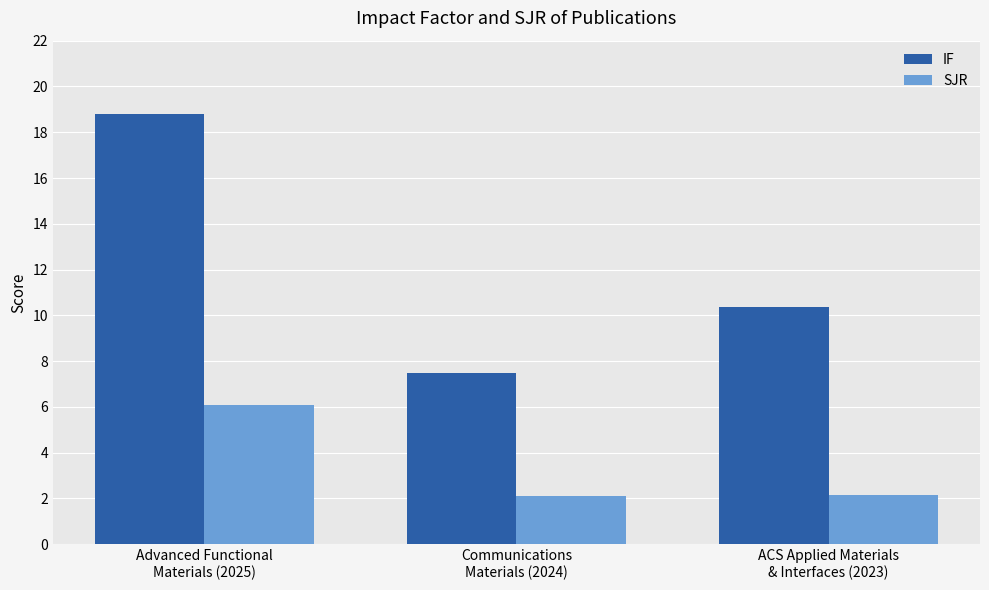

What is the value of the IF bar at the 2nd from the left?

7.5